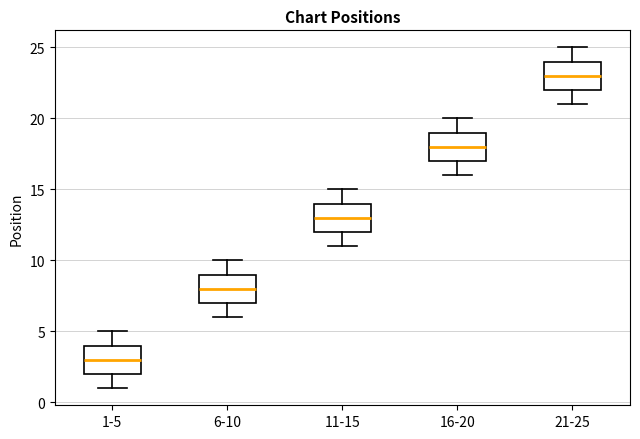

Where does the lower whisker of the box for 6-10 end on the y-axis? The values are not printed on the chart, so give them approximately, as read against the axis.

6